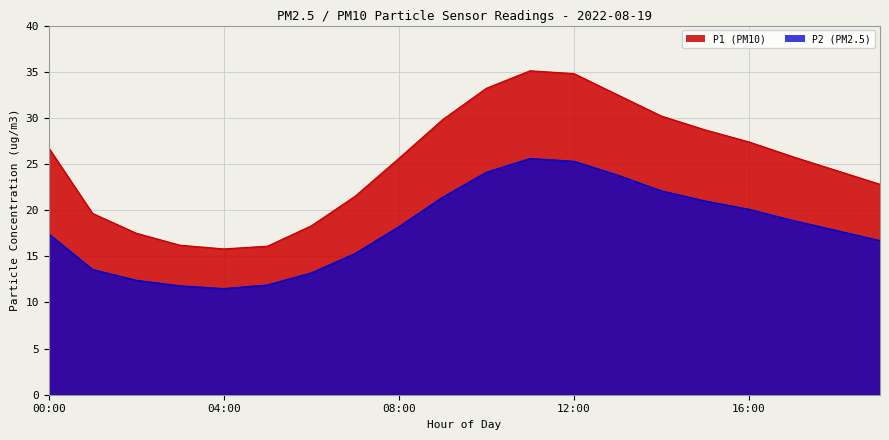

True or false: P1 and P2 cross at least once.

False